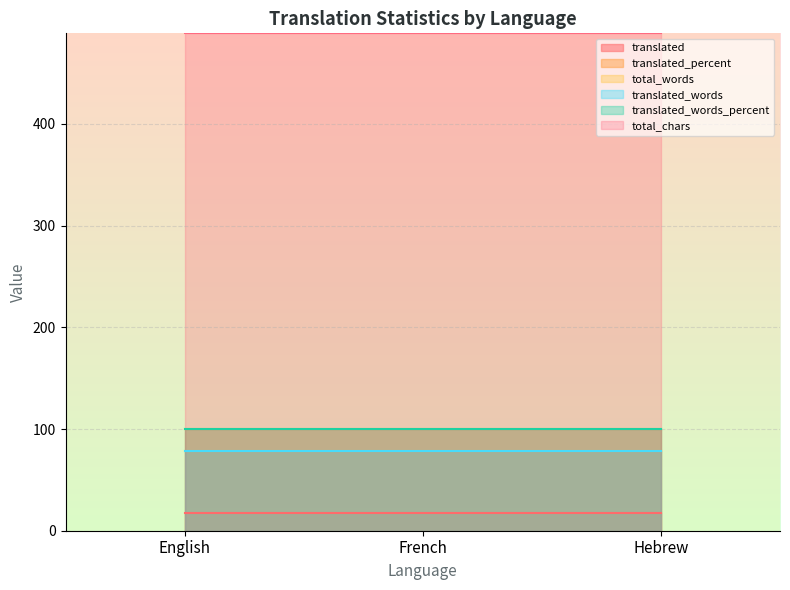

Is it true that translated_percent equals 100 at Hebrew?

True